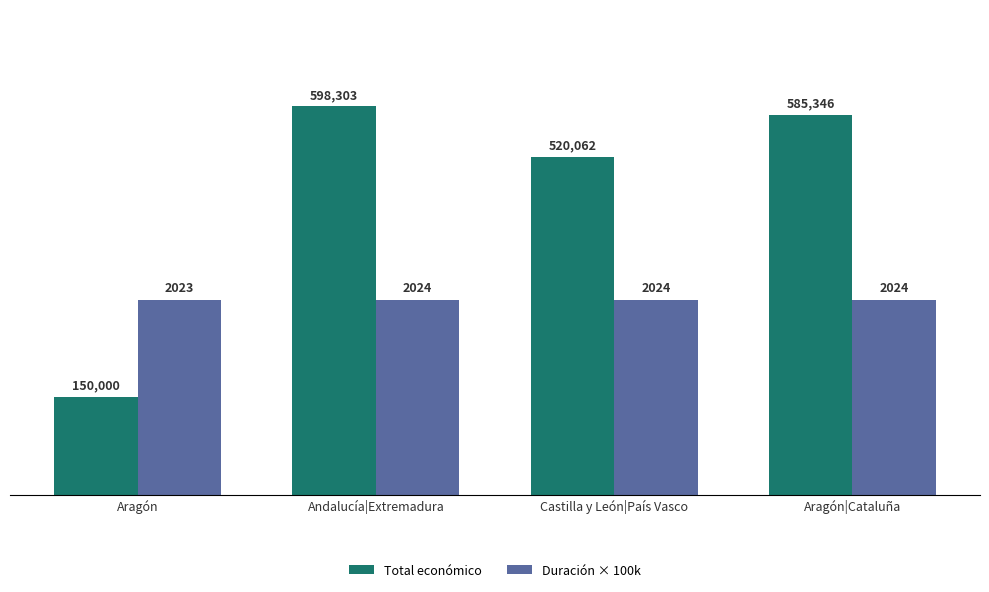

What position from the left is Aragón|Cataluña?

4